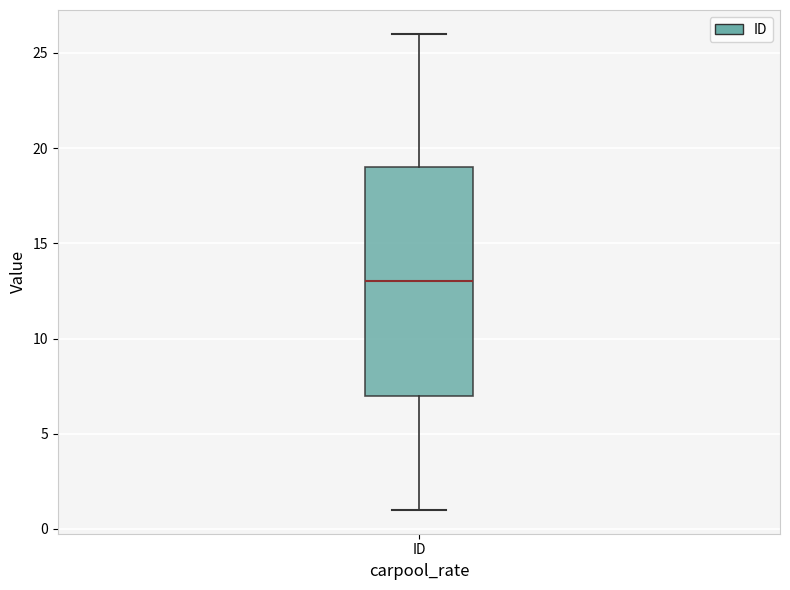

Where does the median line of the box for ID sit on the y-axis? The values are not printed on the chart, so give them approximately, as read against the axis.

13